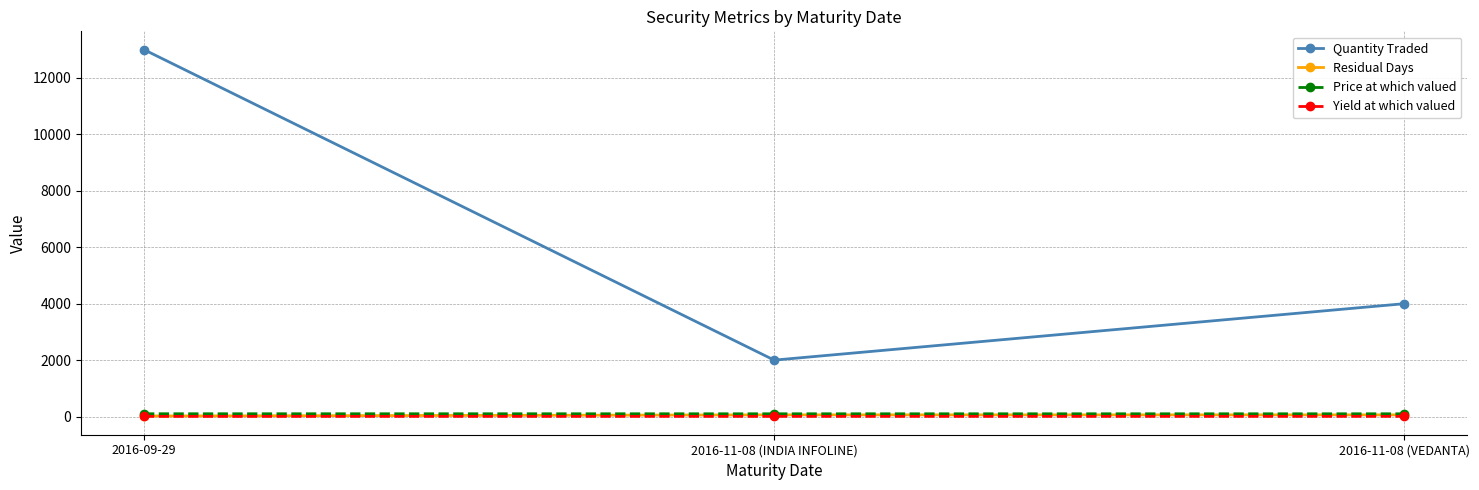

What are all the series names shown in the legend?

Quantity Traded, Residual Days, Price at which valued, Yield at which valued